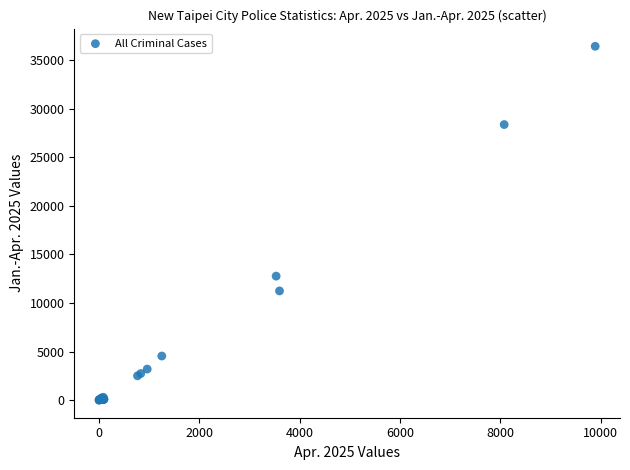

What Y value in the scatter plot is closest to 18214?

12764.0